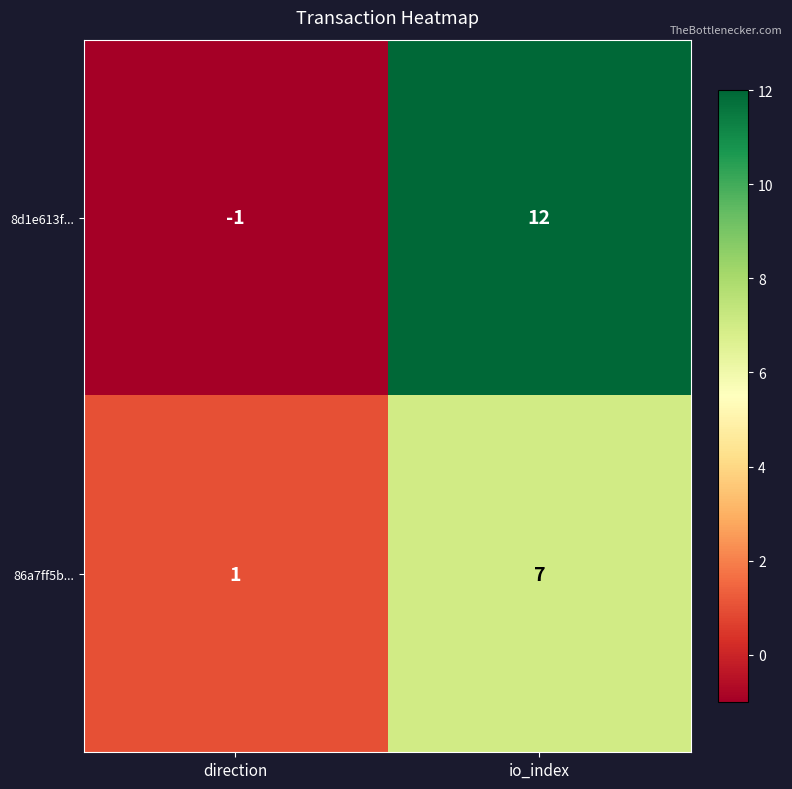

How many data points does each series have?

2